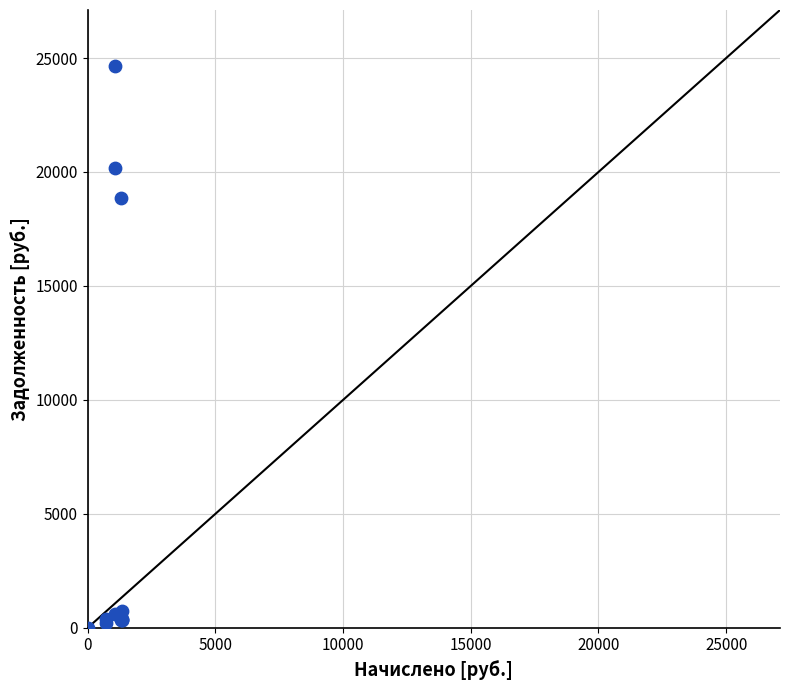

What Y value in the scatter plot is closest to 12322?

18879.2